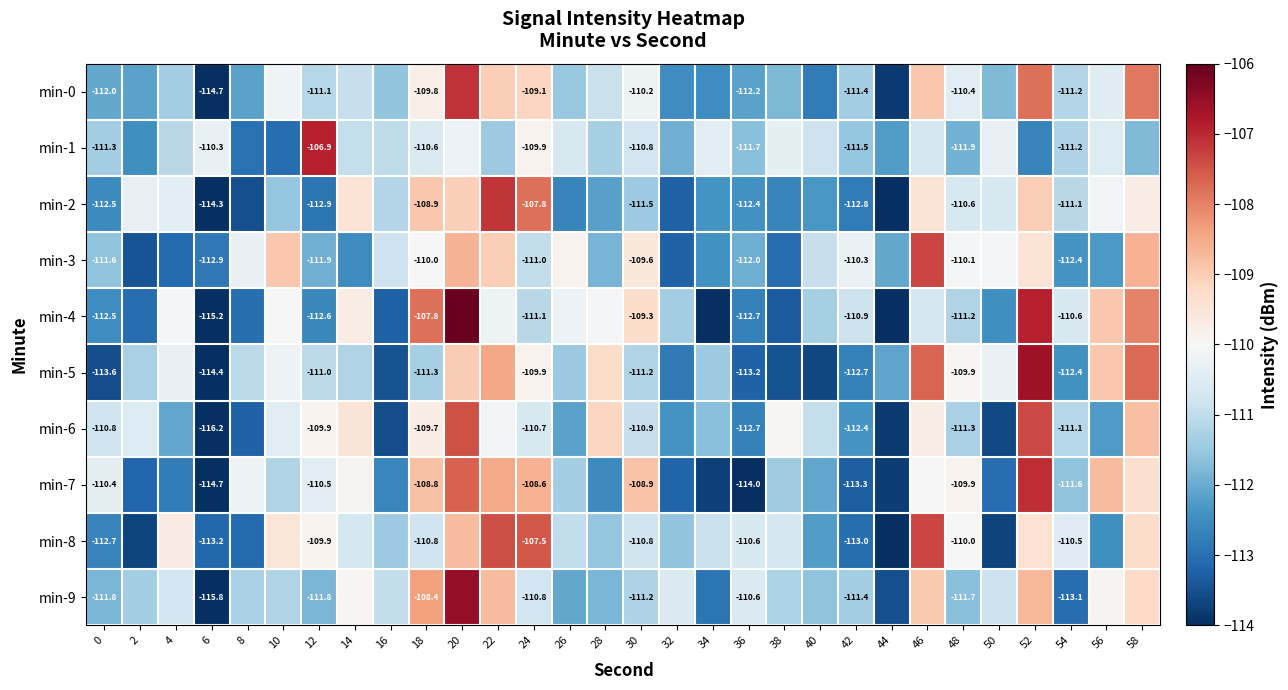

Is the value of min-8 at 42 greater than the value of min-0 at 12?

No